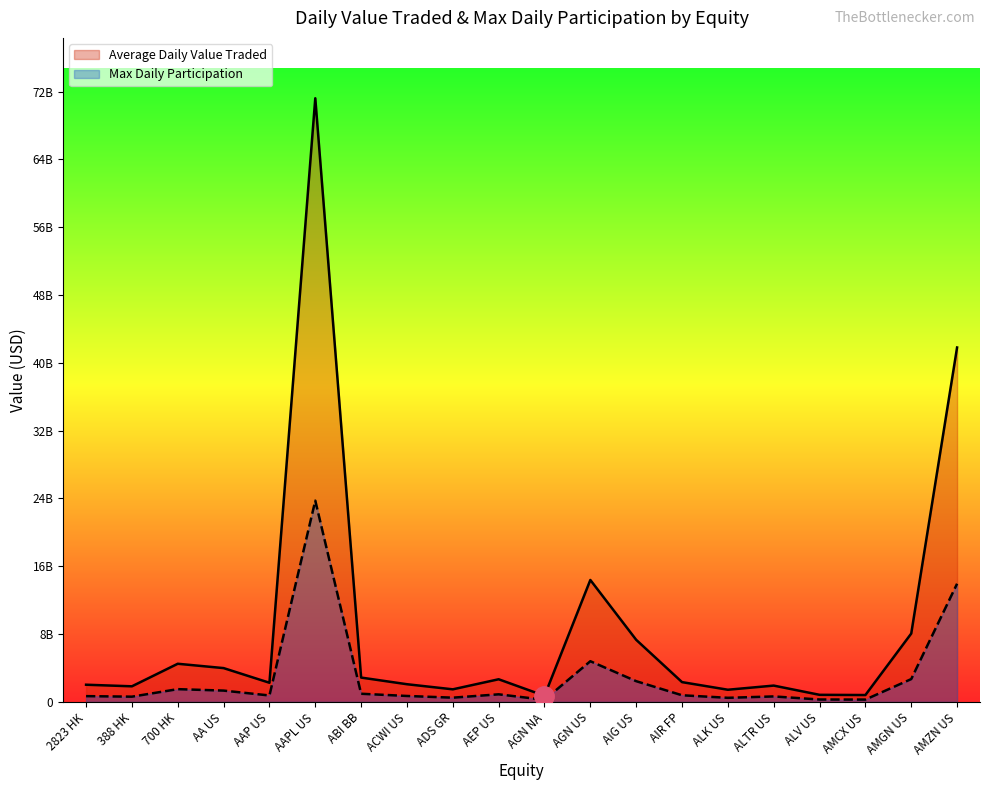

In Average Daily Value Traded, how many points are lower than both neighbors (excluding endpoints)?

6